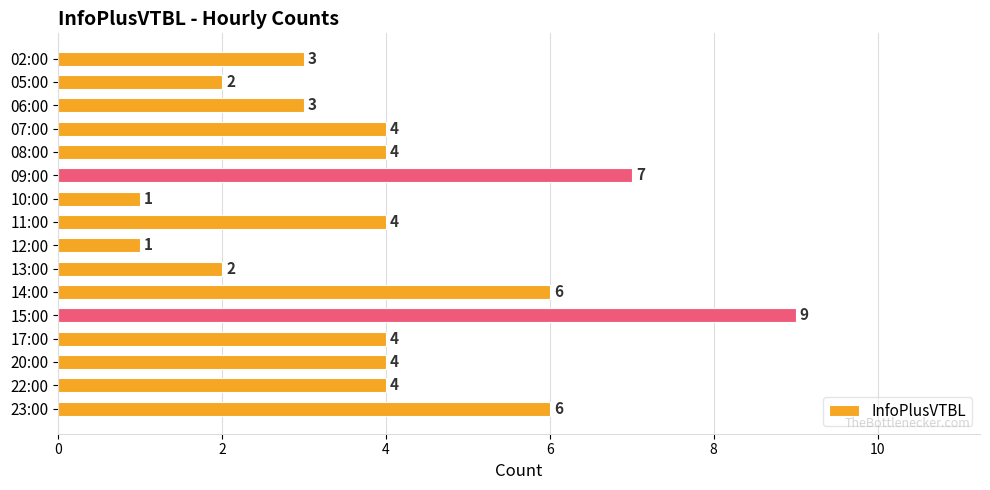

What is the approximate value at 07:00?

4